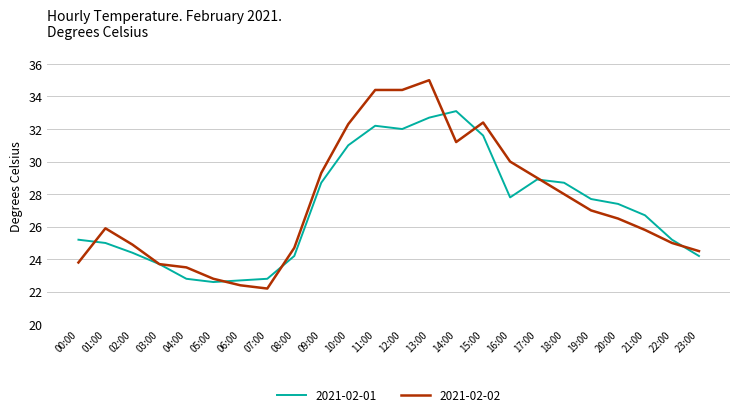

What is the sum of all 2021-02-01 values?

651.3